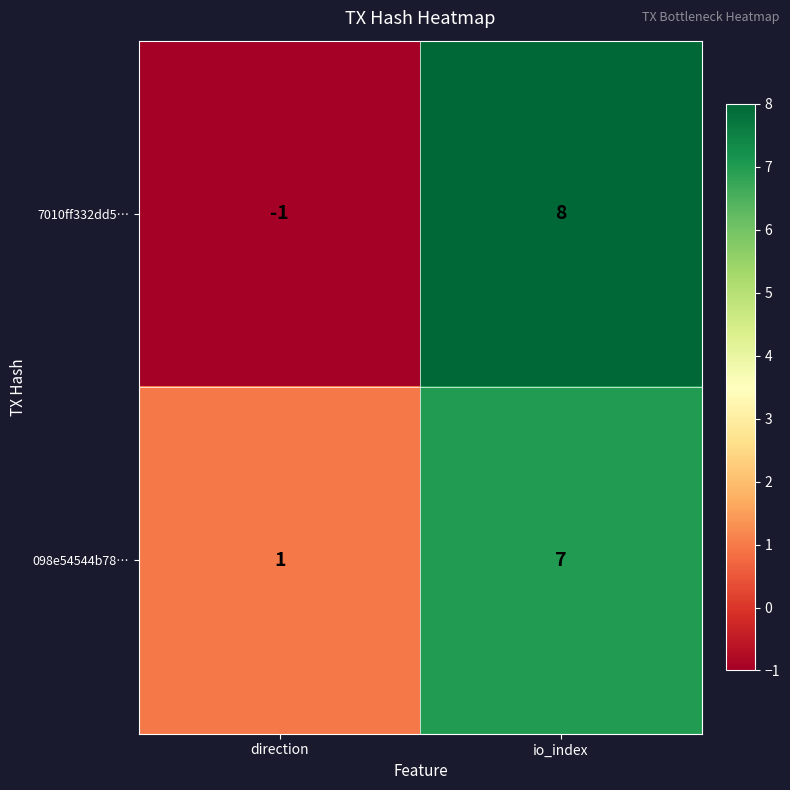

Count the number of data series in this chart.

2